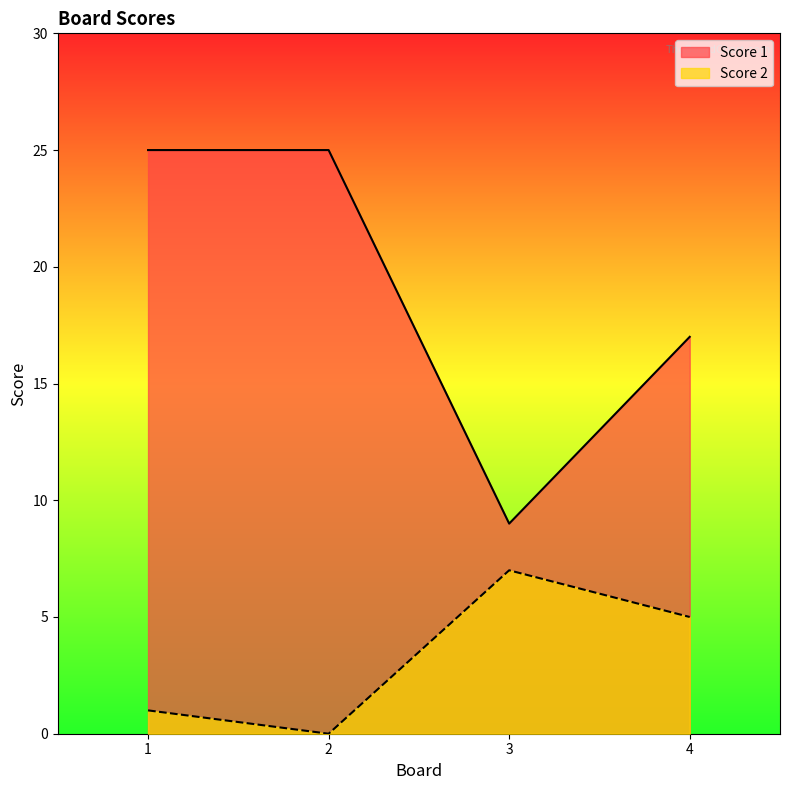

What is the sum of all Score 1 values?

76